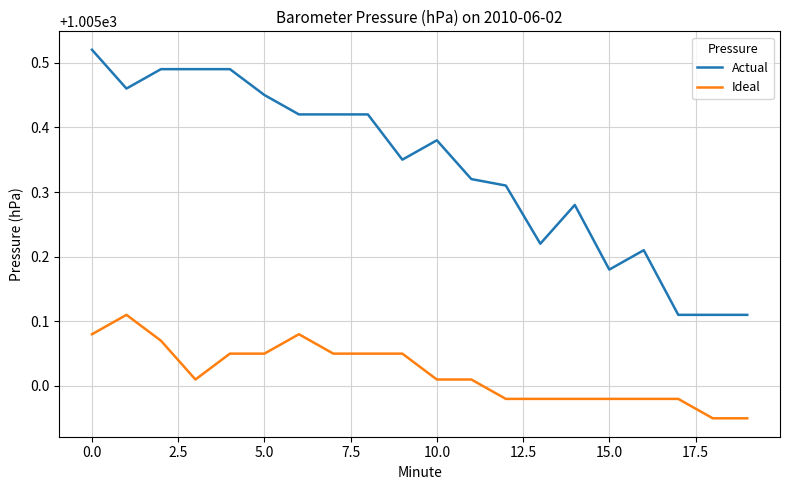

Which series has the largest range (max minus min)?

Actual